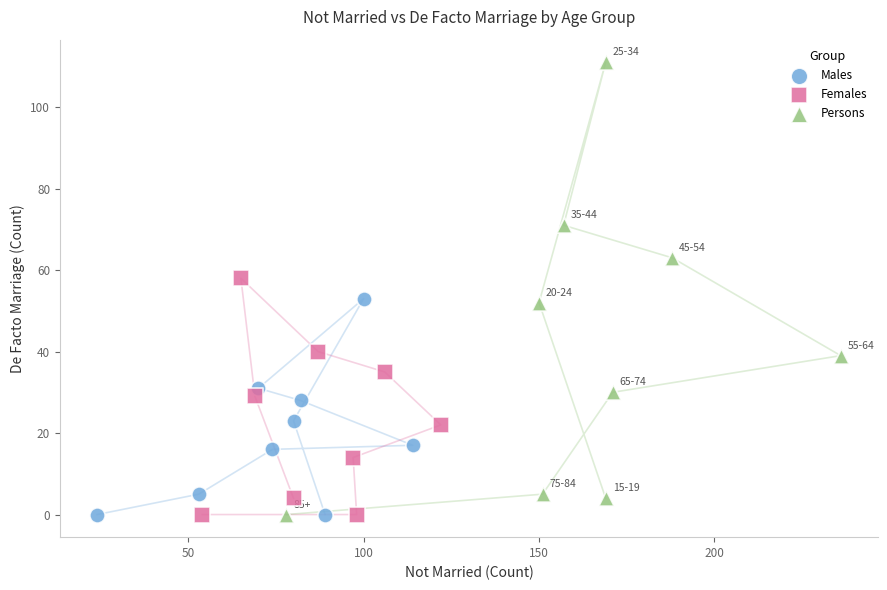

What are all the series names shown in the legend?

Males, Females, Persons